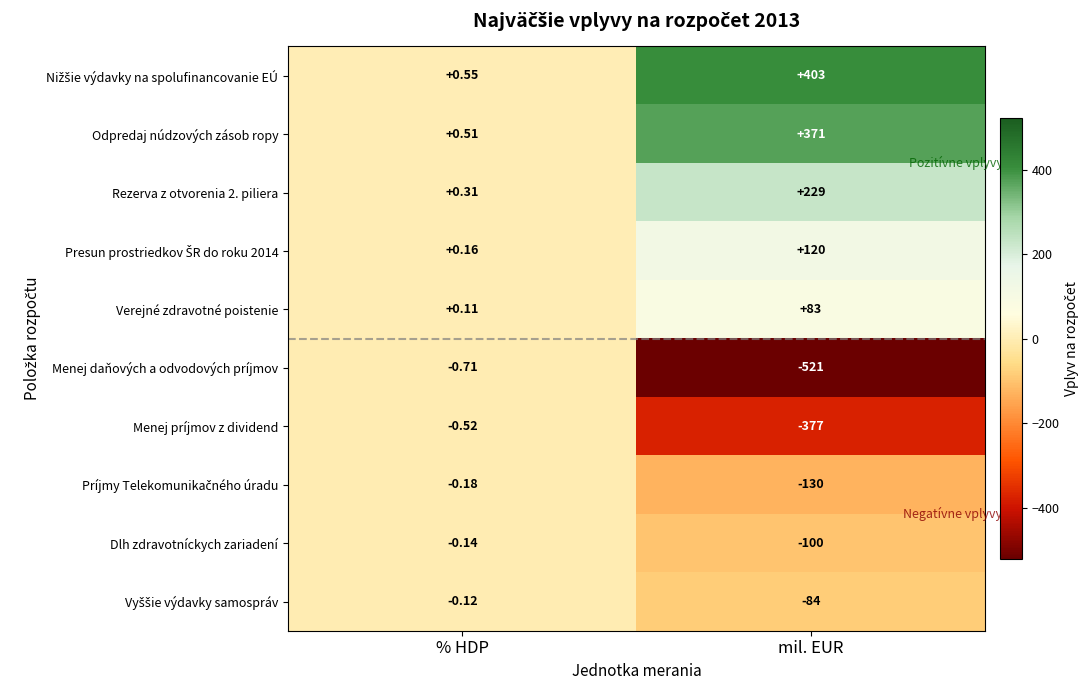

Which series has the largest range (max minus min)?

Menej daňových a odvodových príjmov